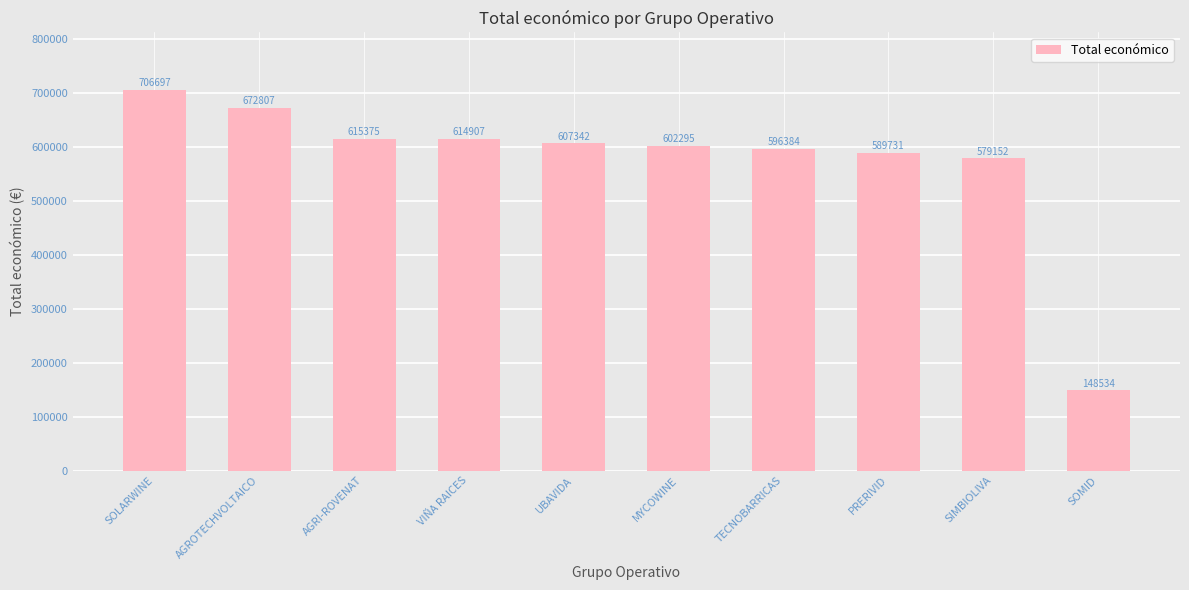

List the labels in order of value, largest first.

SOLARWINE, AGROTECHVOLTAICO, AGRI-ROVENAT, VIÑA RAICES, UBAVIDA, MYCOWINE, TECNOBARRICAS, PRERIVID, SIMBIOLIVA, SOMID